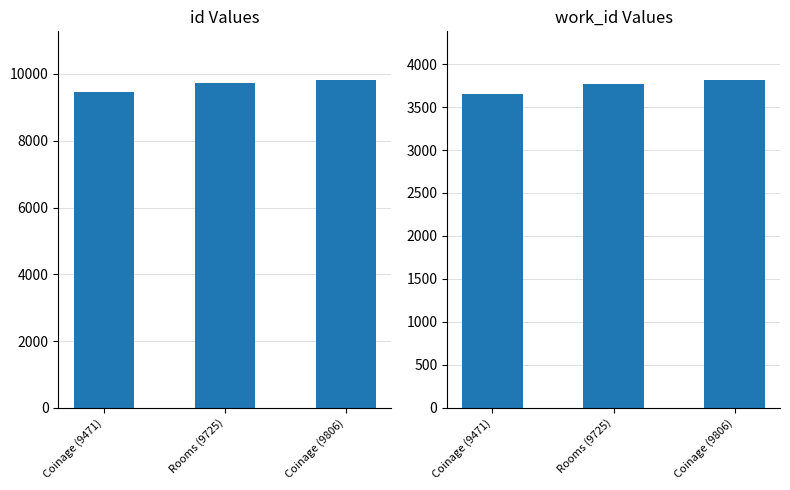

The id series shows 12422 at Coinage (9471). True or false?

False